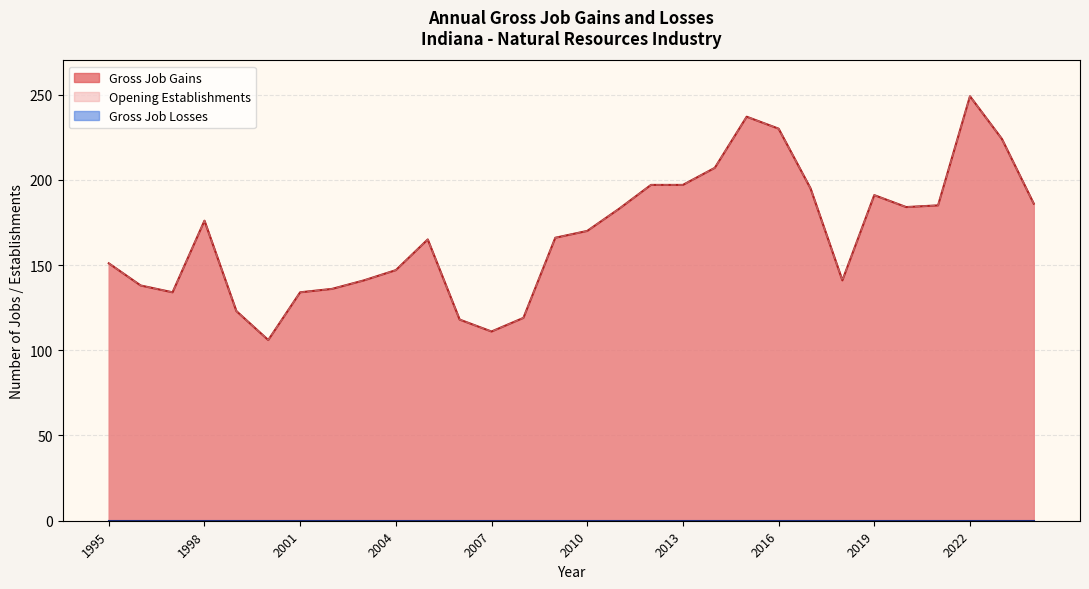

True or false: Gross Job Gains has more than 2 points higher than both neighbors.

True